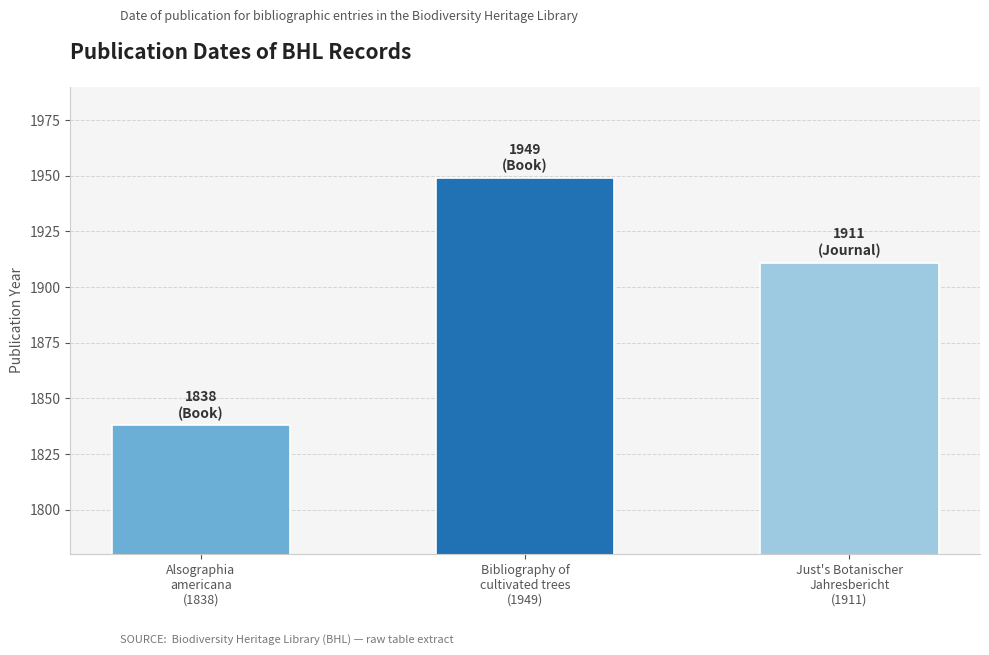

The value at Alsographia
americana
(1838) is 1838. True or false?

True